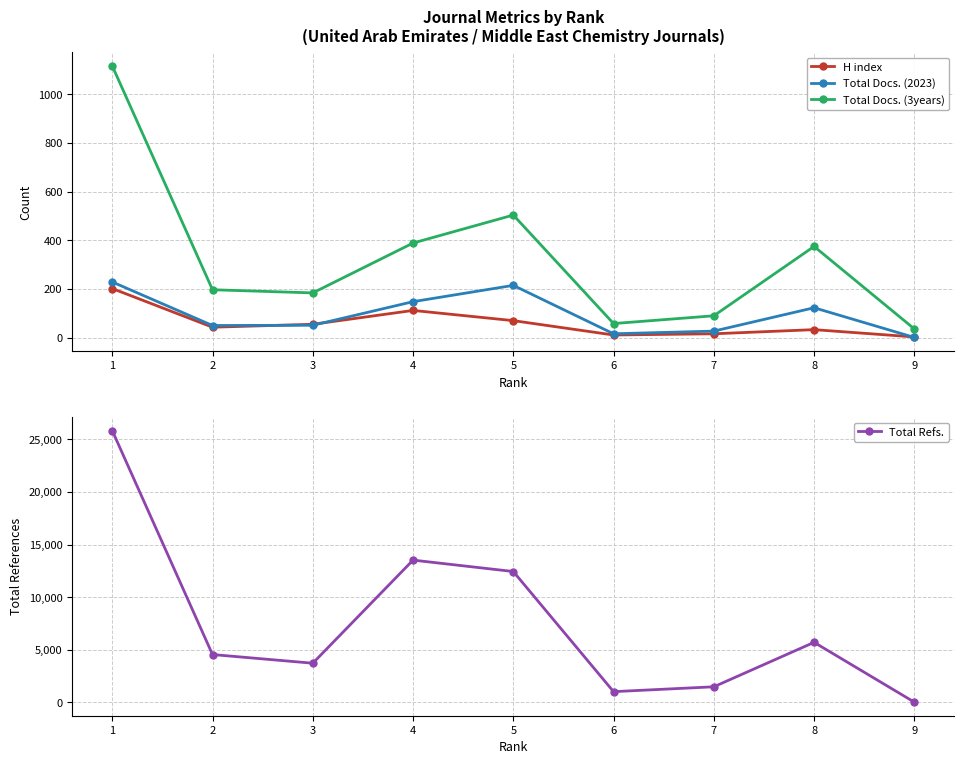

What is the difference between the H index values at 8 and 6?

22